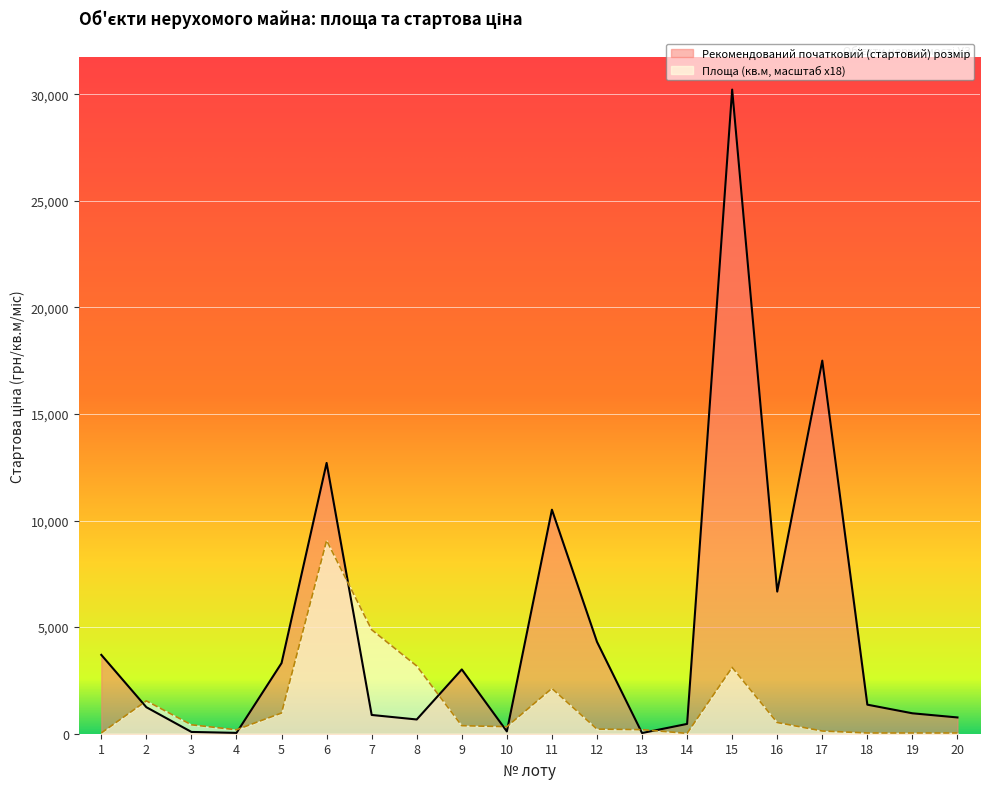

Rank the series at 20 from lowest to highest value.

Площа, Рекомендований початковий (стартовий) розмір